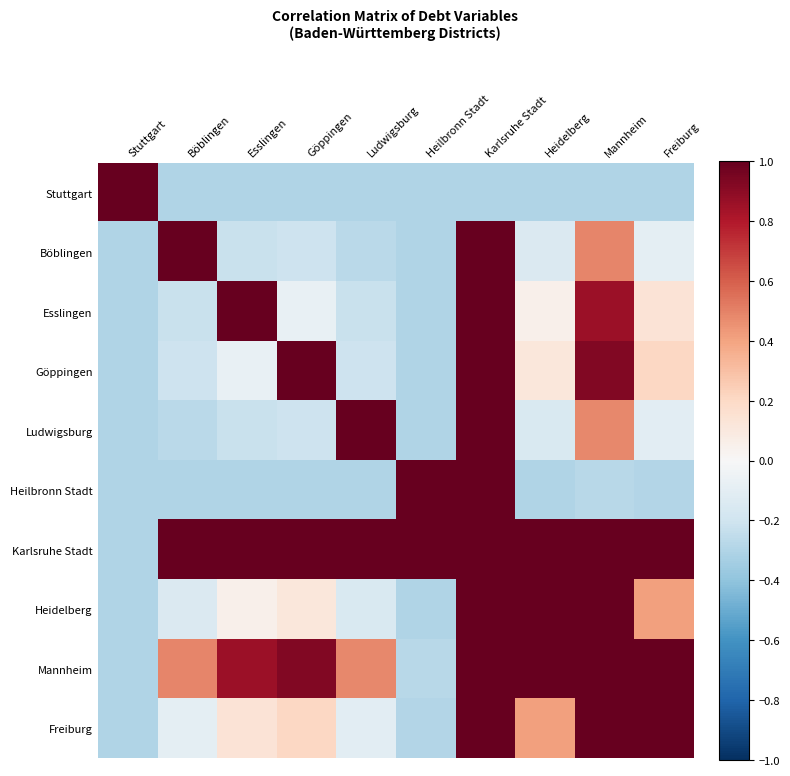

Rank the series at Karlsruhe Stadt from lowest to highest value.

Stuttgart, Böblingen, Esslingen, Göppingen, Ludwigsburg, Heilbronn Stadt, Karlsruhe Stadt, Heidelberg, Mannheim, Freiburg